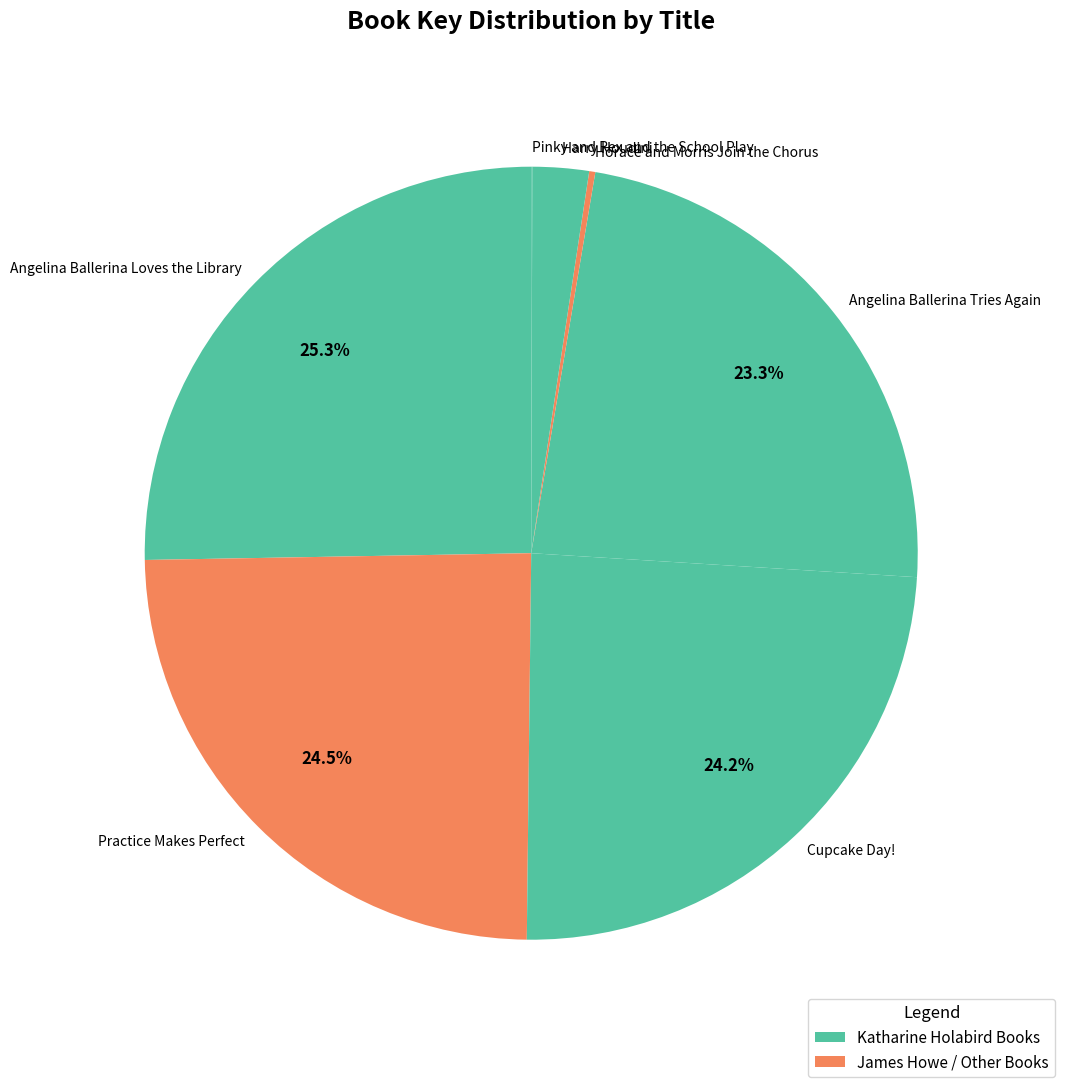

Is Angelina Ballerina Tries Again the majority of the pie?

No